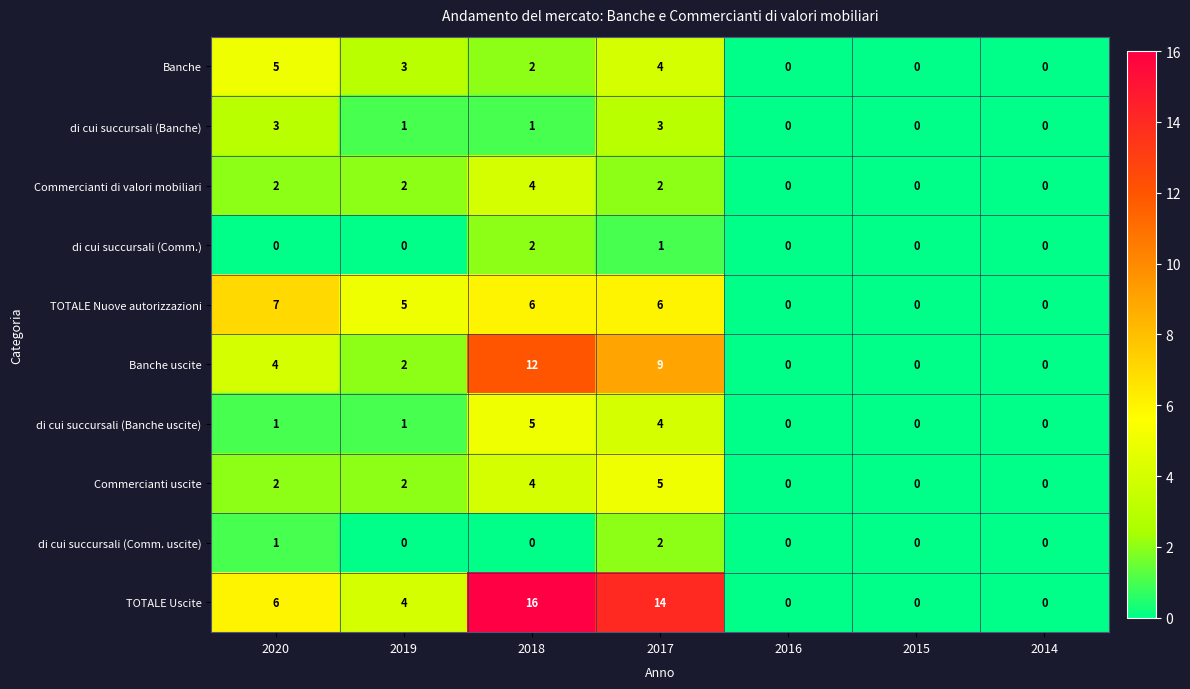

What is the difference between the maximum and minimum values in the Banche uscite series?

12